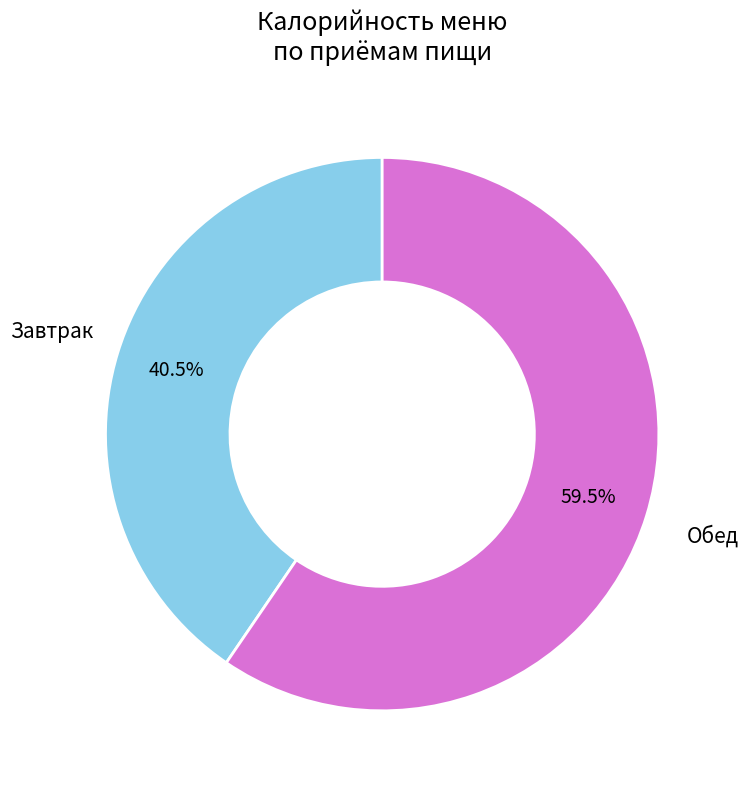

Is there any slice that represents more than half of the pie?

Yes